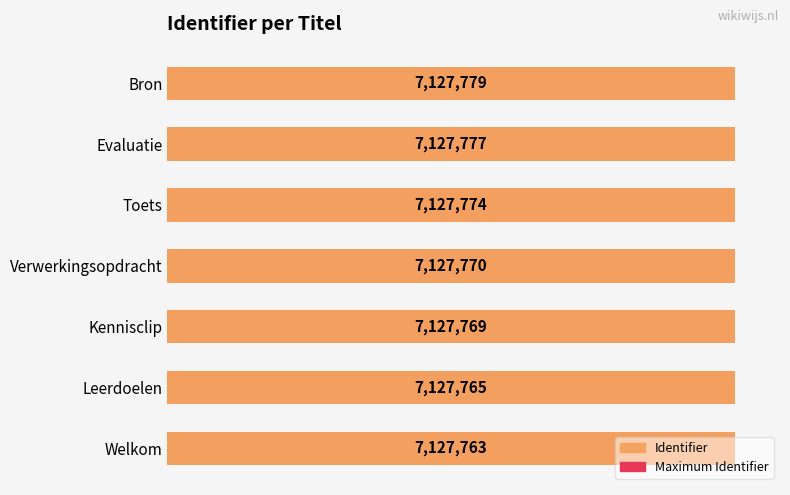

Reading left to right, what are all the values shown in this chart?

Maximum Identifier: 0=0.6	1=0.6	2=0.6	3=0.6	4=0.6	5=0.6	6=0.6
Identifier: 0=7127763.0	1=7127765.0	2=7127769.0	3=7127770.0	4=7127774.0	5=7127777.0	6=7127779.0